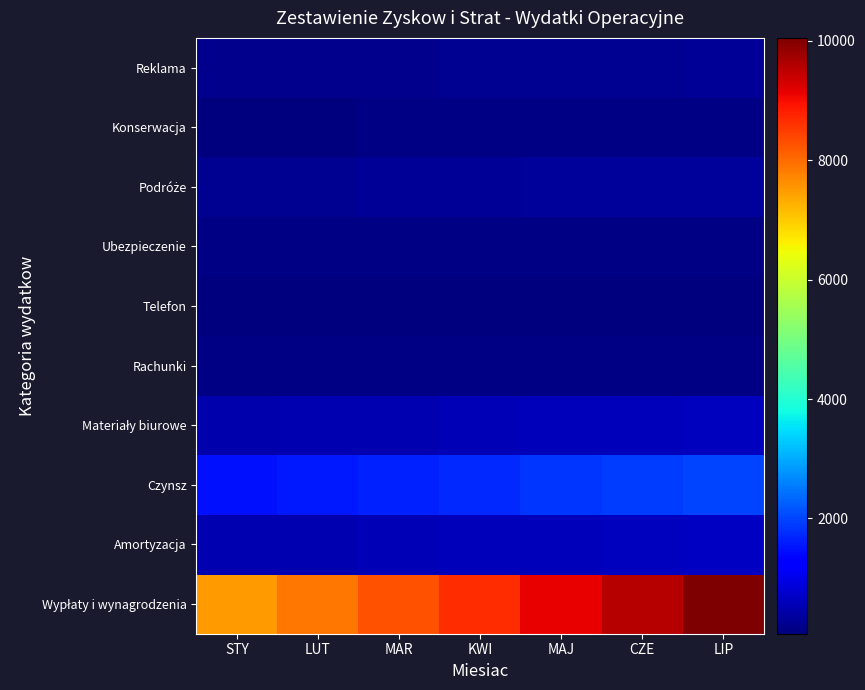

Which label corresponds to the smallest value in the chart?

STY